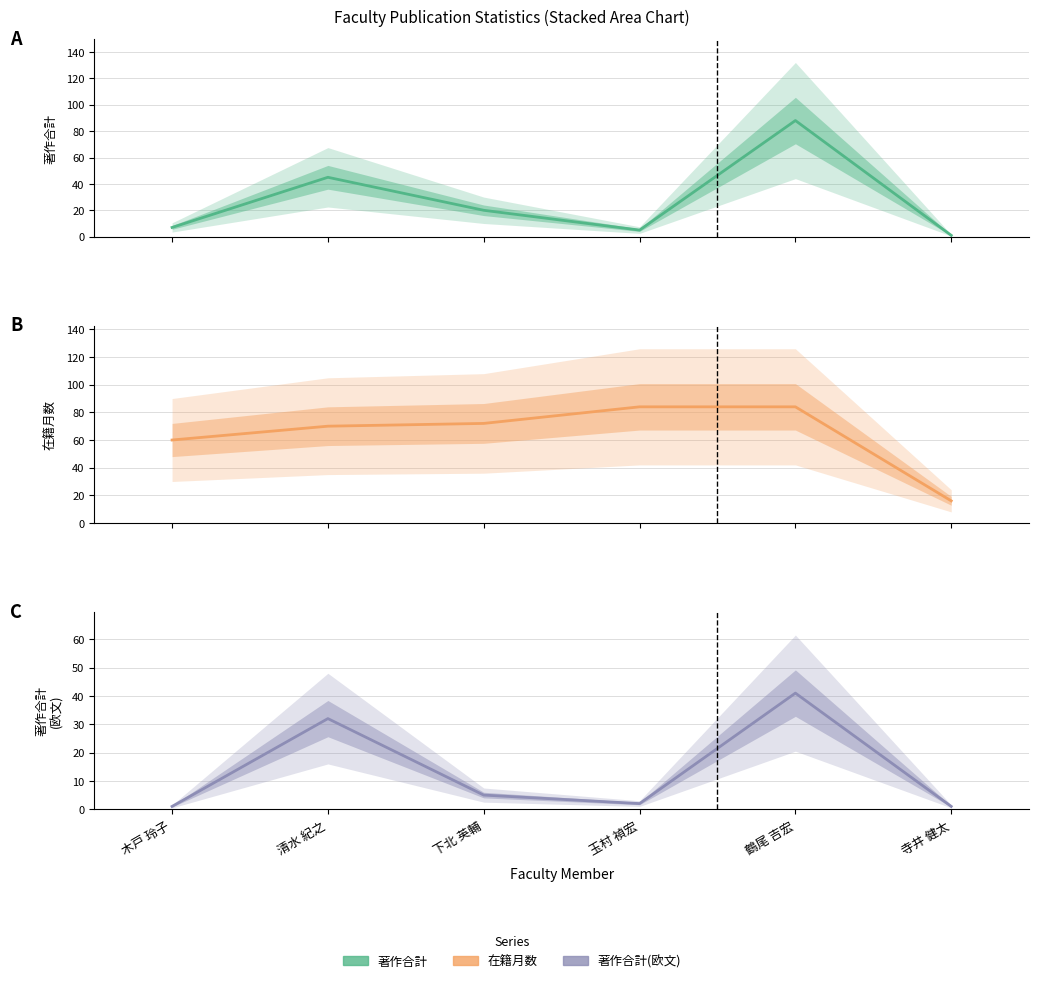

Is the value of 著作合計(欧文) at 清水 紀之 greater than the value of 在籍月数 at 鶴尾 吉宏?

No